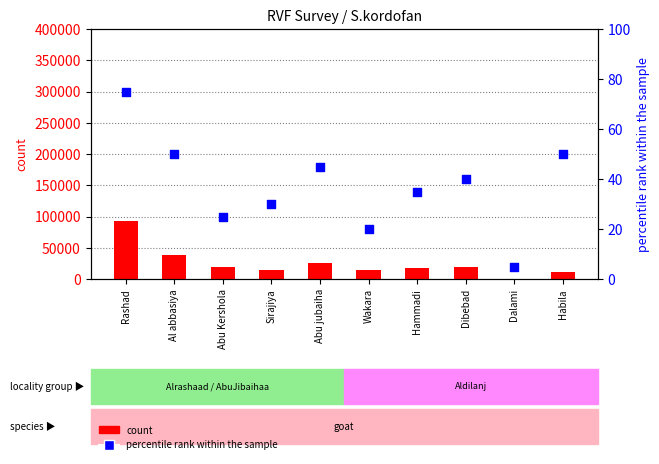

What are all the series names shown in the legend?

count, percentile rank within the sample